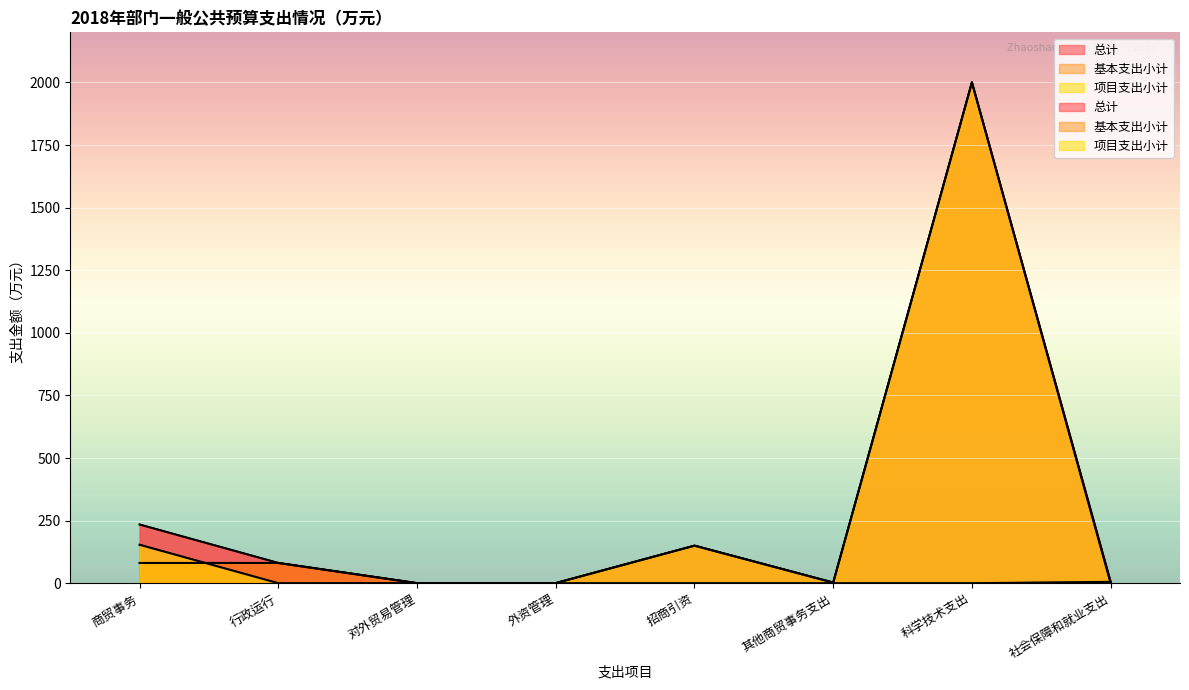

How many values in the 基本支出小计 series exceed 0?

3